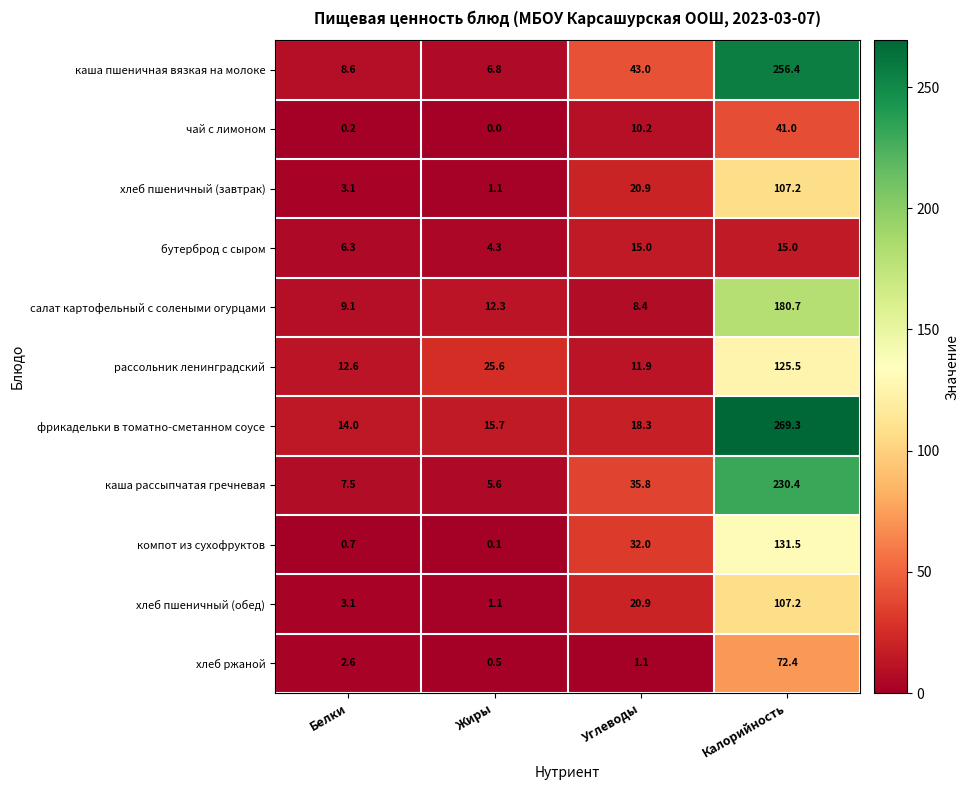

At which category is the sum across all series the highest?

Калорийность